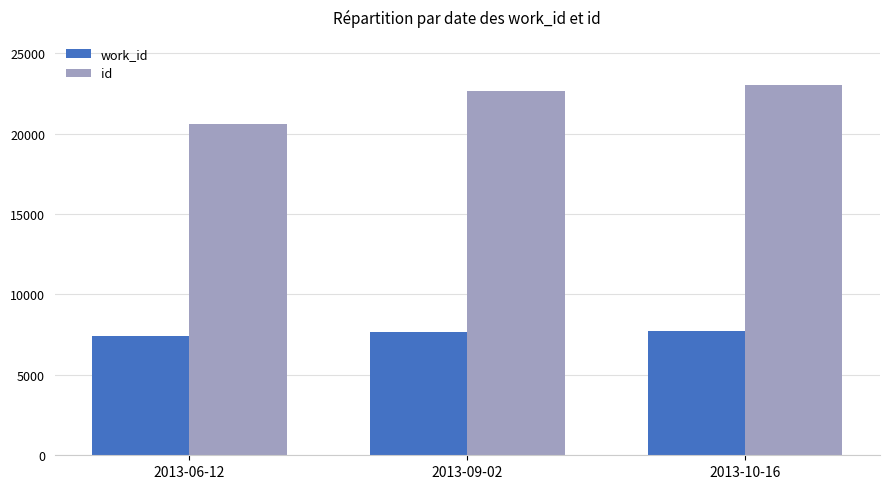

Is it true that work_id equals 7411 at 2013-06-12?

True